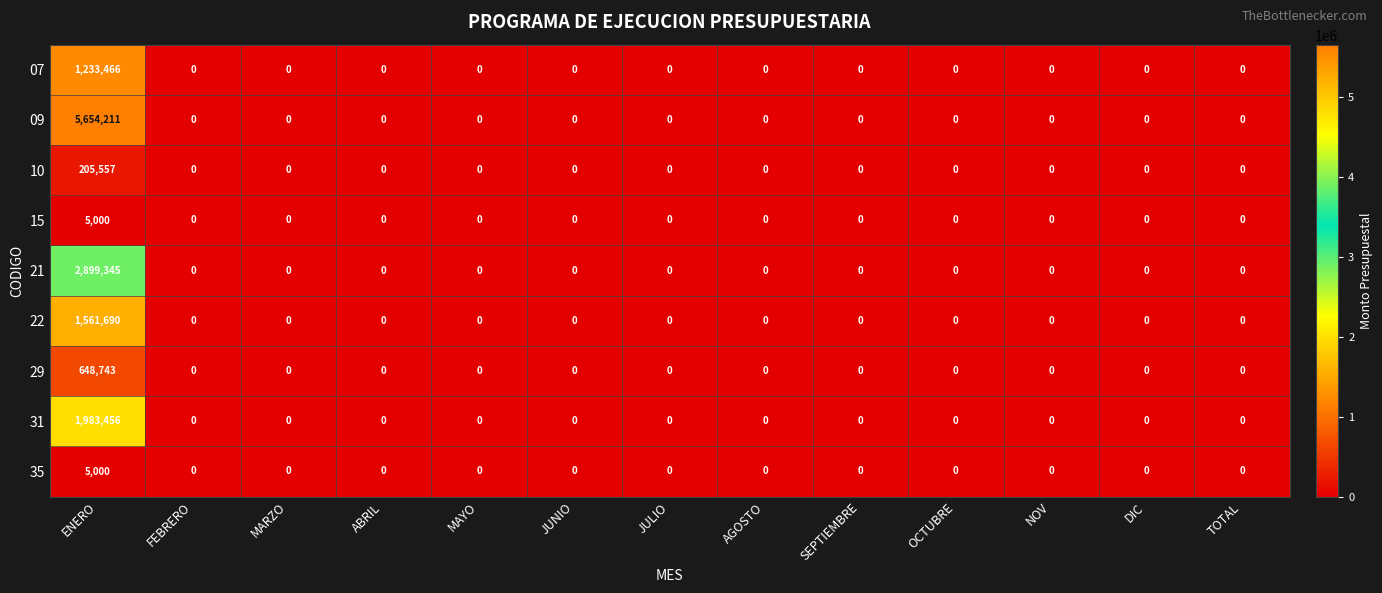

Is the value of 10 at ENERO greater than the value of 21 at JULIO?

Yes